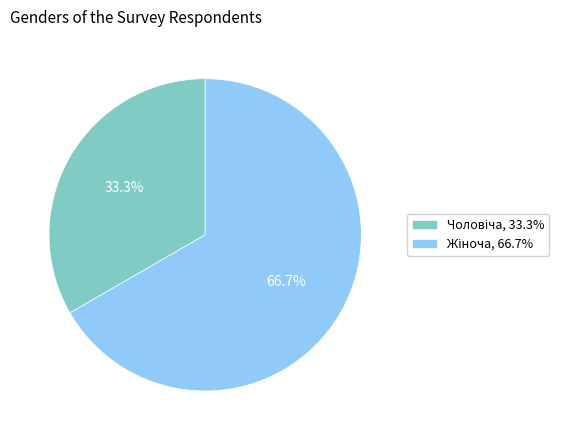

Is there a majority slice in this chart?

Yes